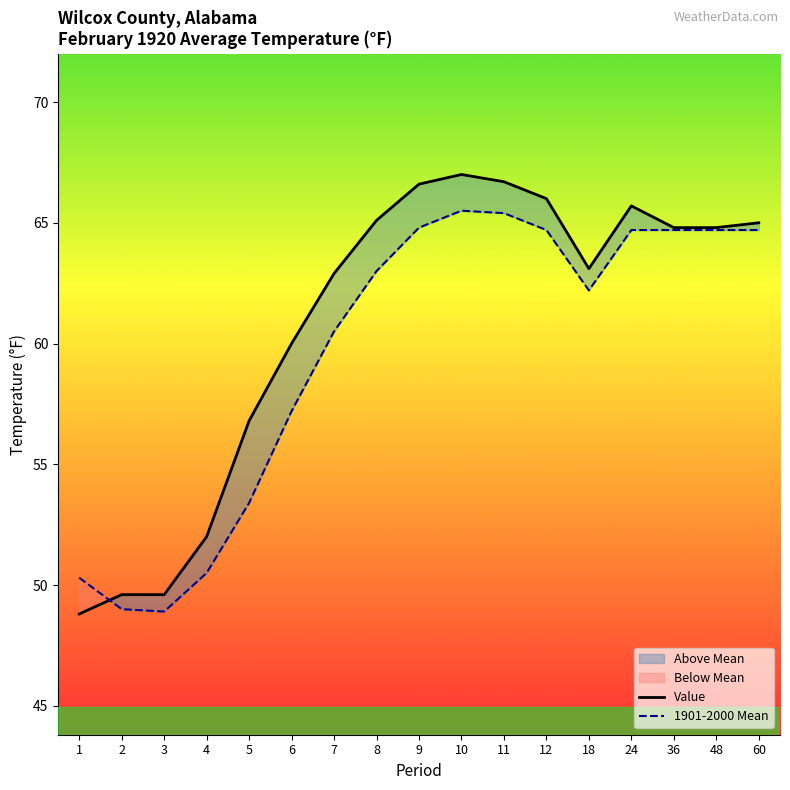

What is the sum of the 1901-2000 Mean values at 1 and 18?

112.5